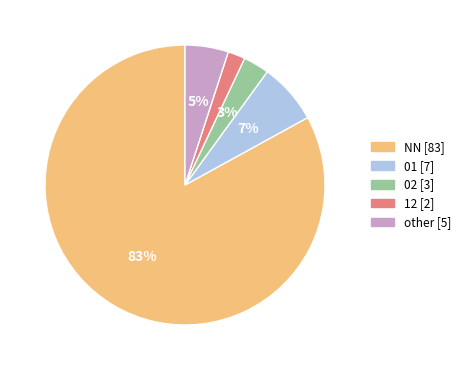

To the nearest percent, what portion does 12 represent?

2%